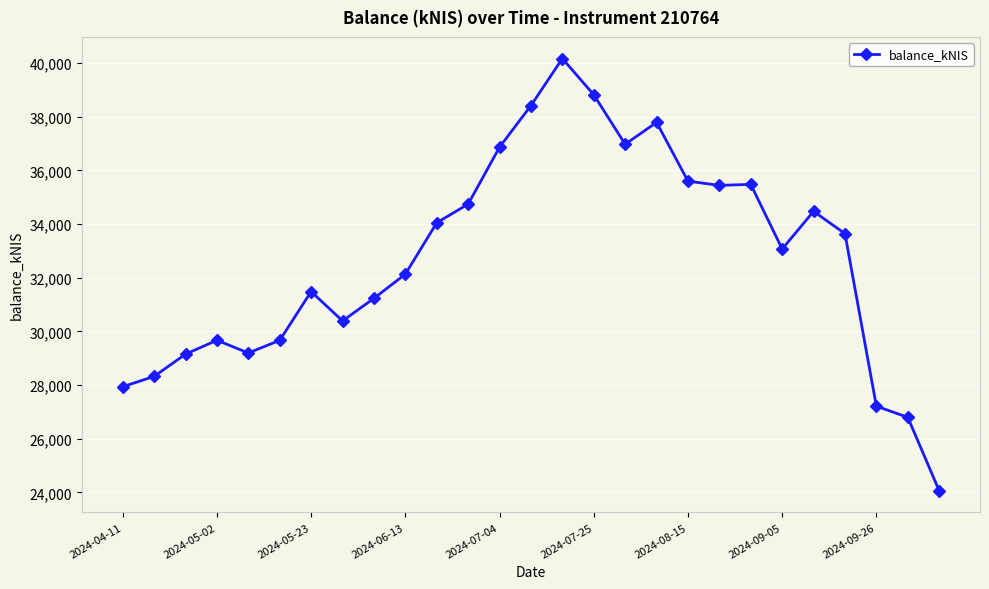

What is the difference between the maximum and minimum values?

16101.4